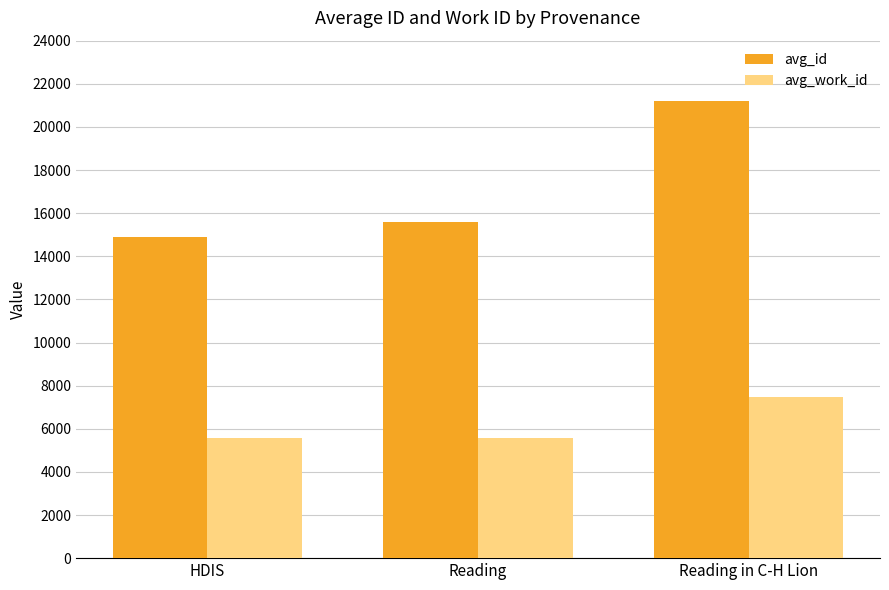

Are the bars grouped side by side (vs. stacked)?

Yes